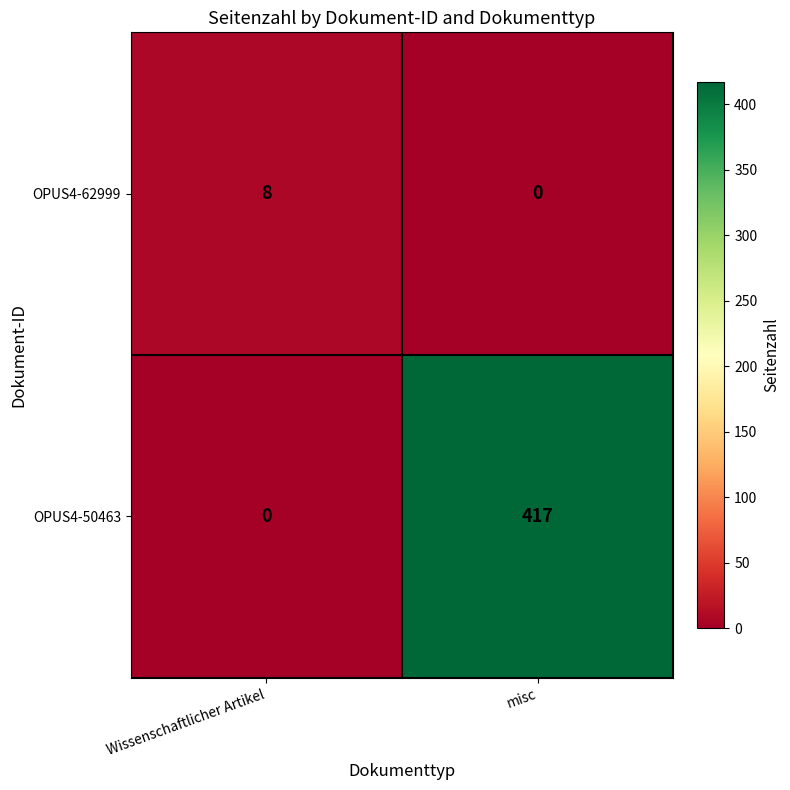

Is it true that OPUS4-62999 equals 3 at misc?

False